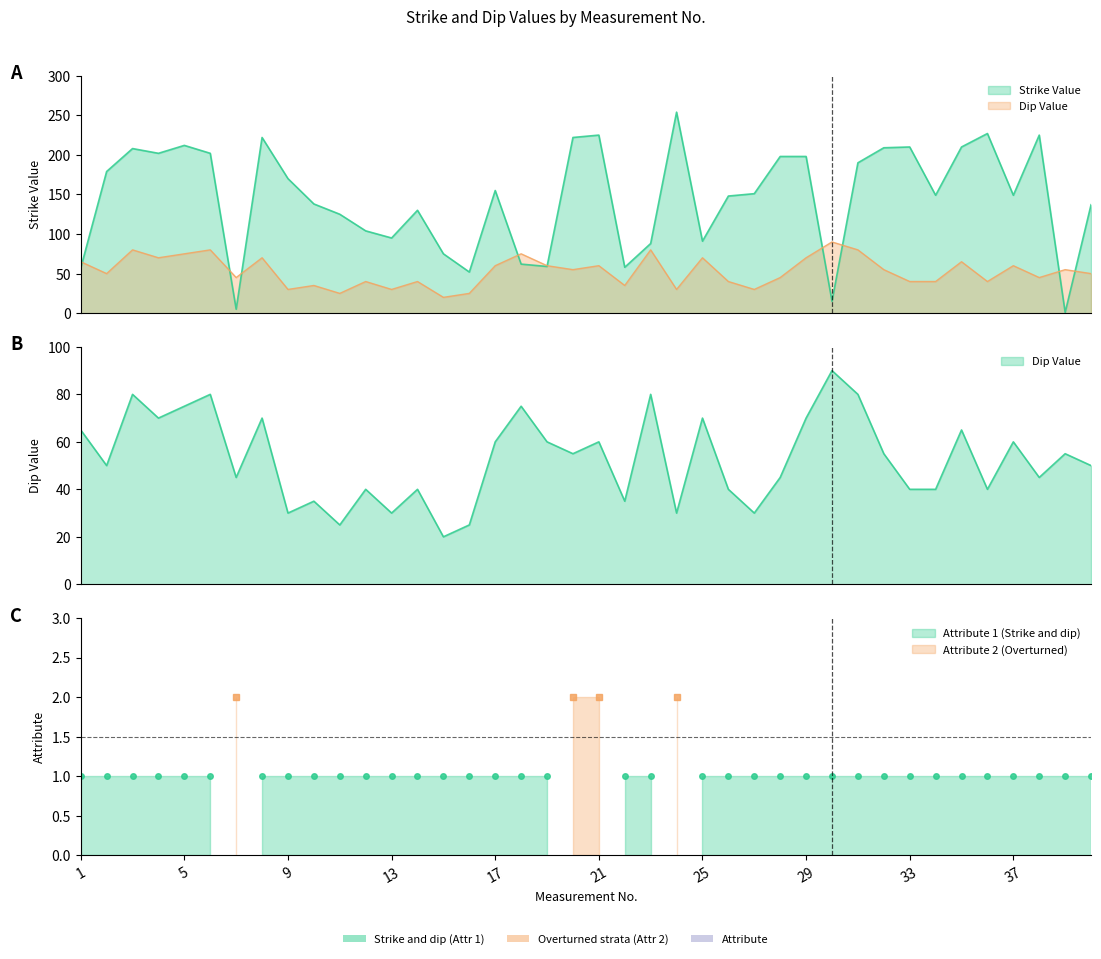

How many data points in Dip Value are above 55?

17